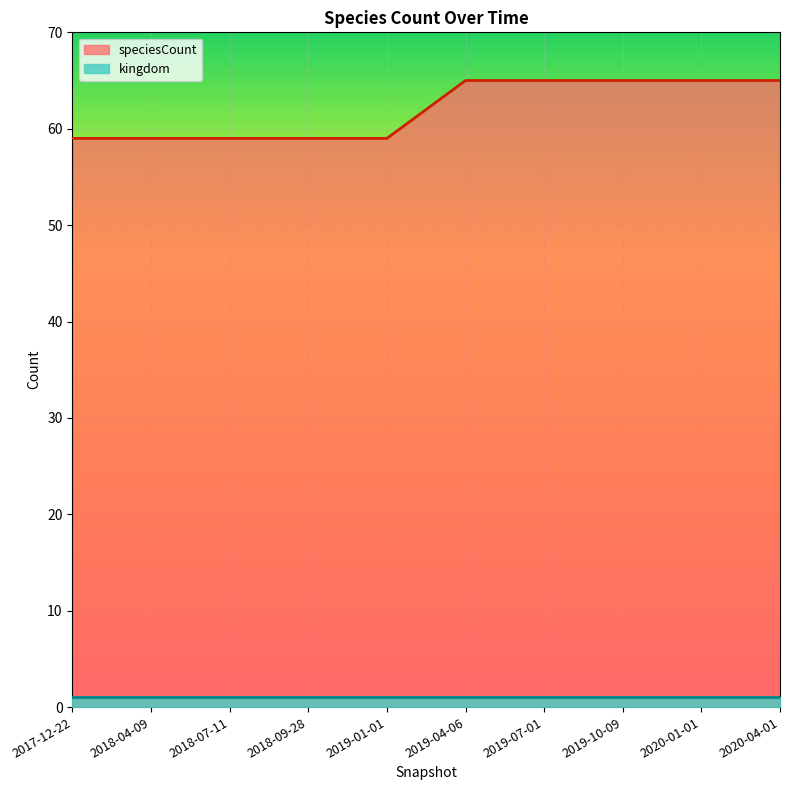

List the labels in order of value, smallest first.

2017-12-22, 2018-04-09, 2018-07-11, 2018-09-28, 2019-01-01, 2019-04-06, 2019-07-01, 2019-10-09, 2020-01-01, 2020-04-01